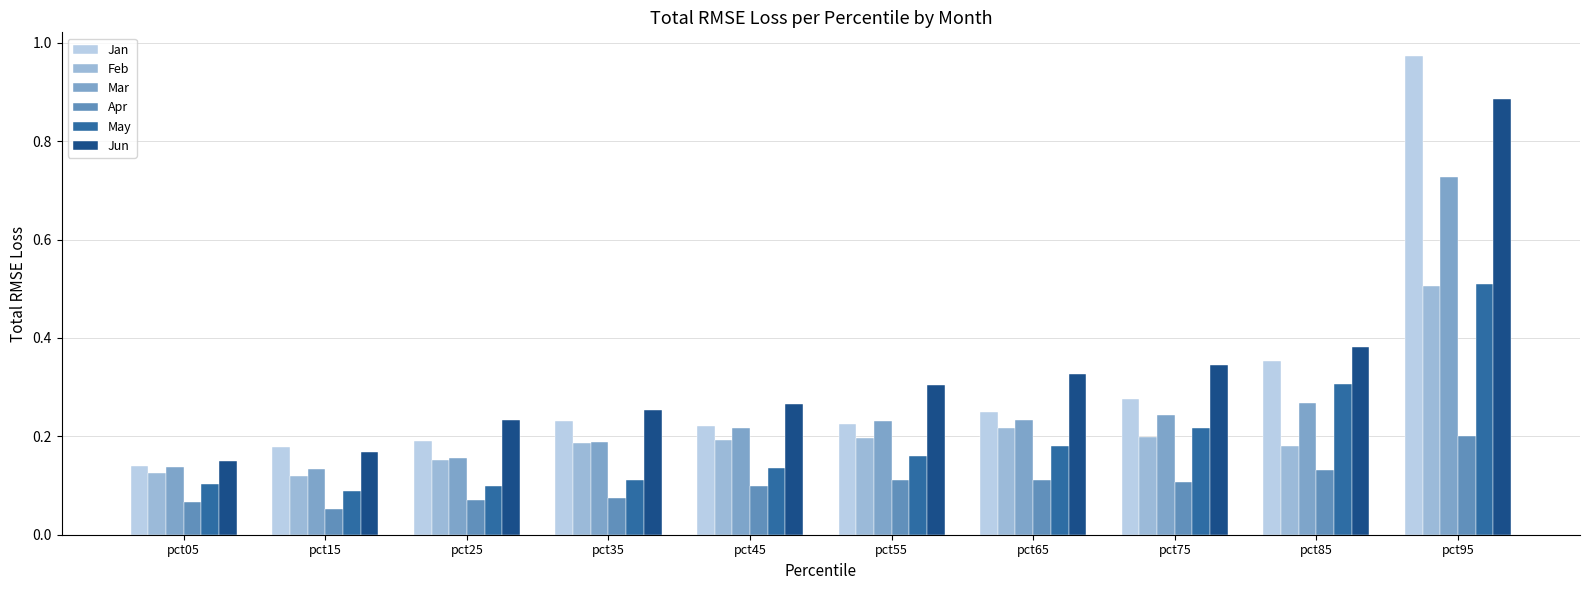

Is the value of May at pct65 greater than the value of Mar at pct75?

No